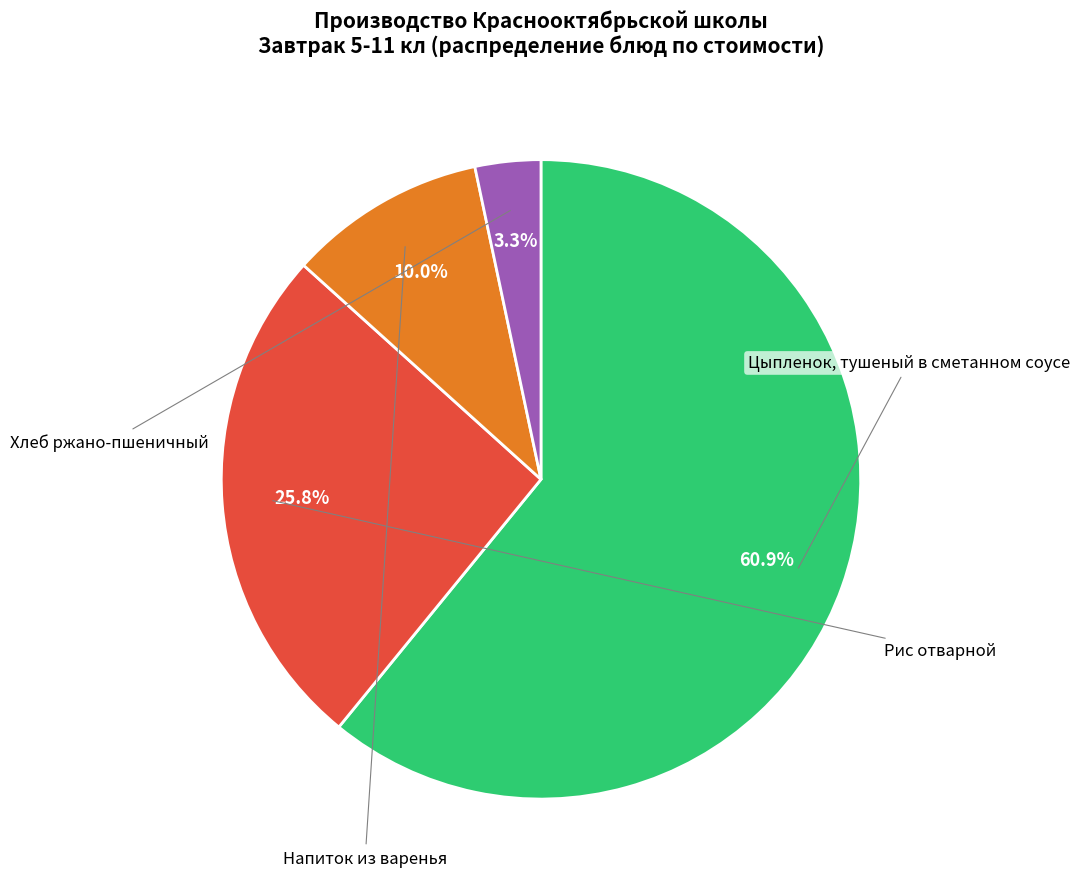

Is there any slice that represents more than half of the pie?

Yes